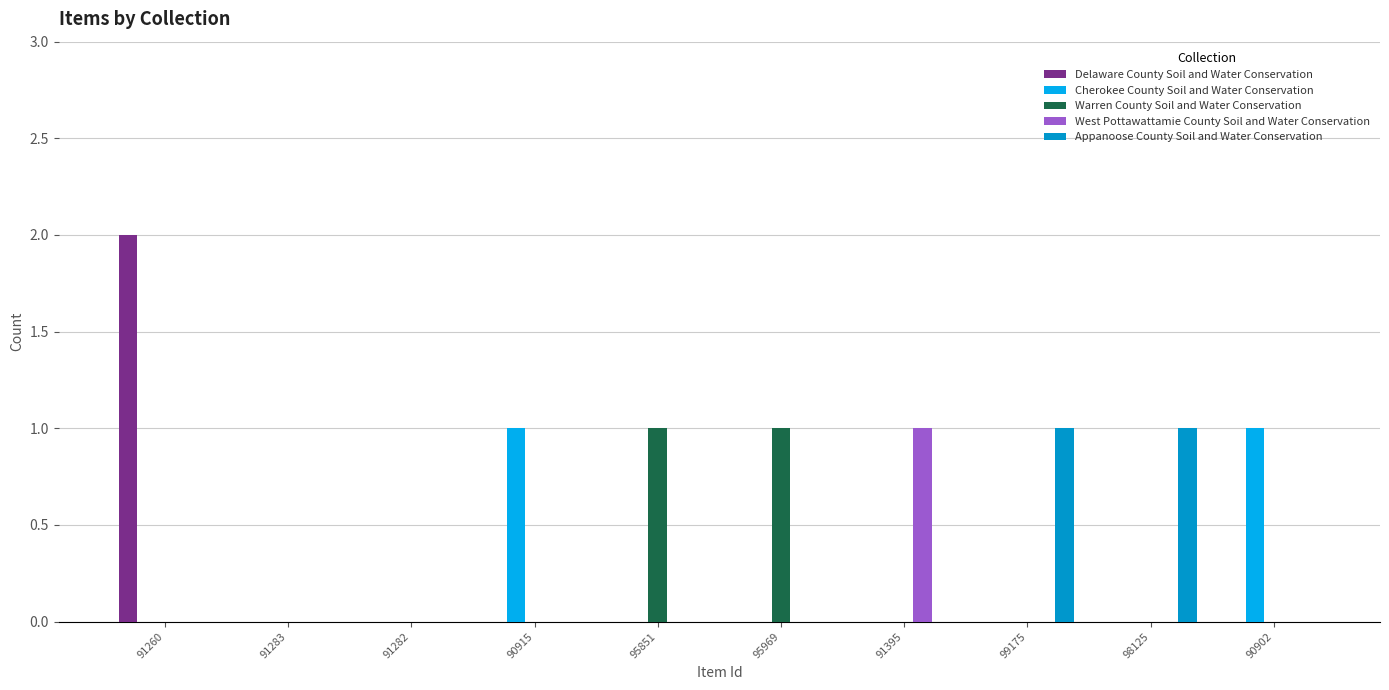

Are the bars horizontal?

No